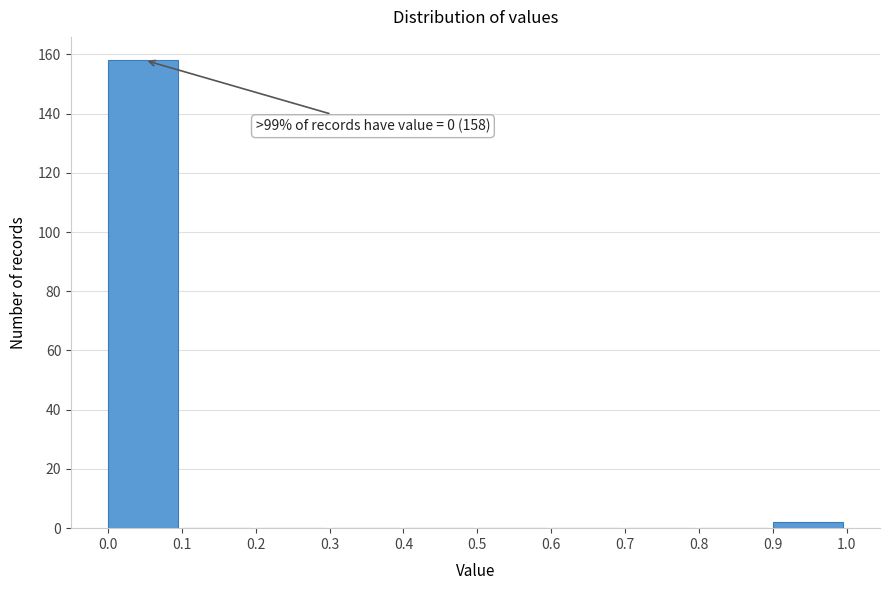

Which range on the x-axis has the tallest bar?

0.0 to 0.1